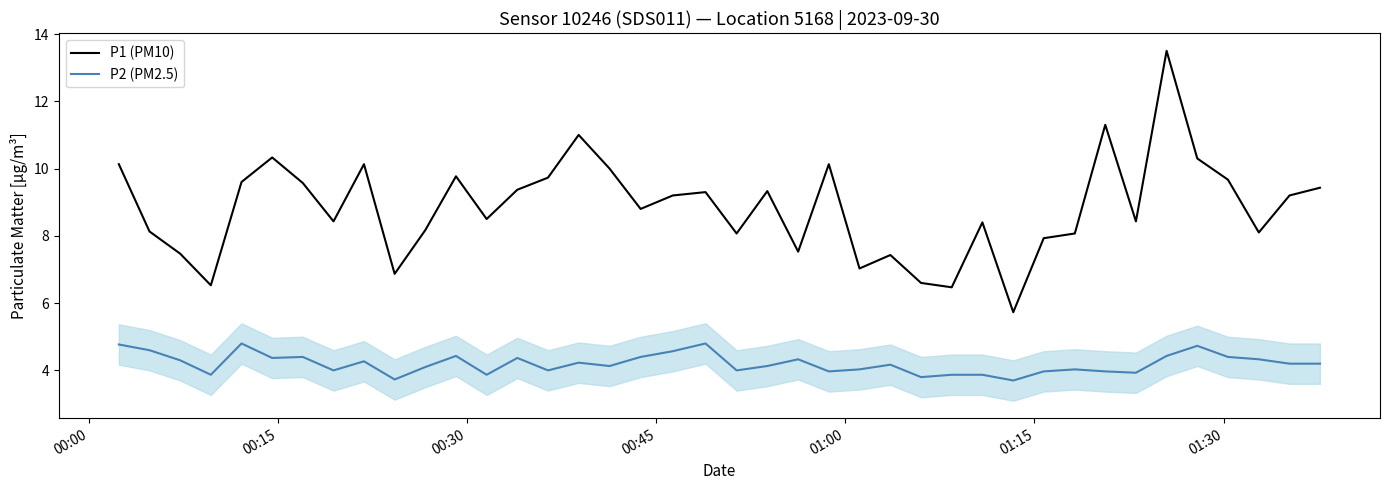

Count the number of categories in the chart.

40